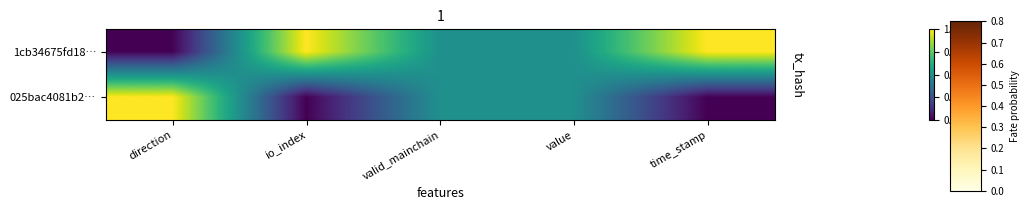

List the series in order of their peak value, highest first.

1cb34675fd18…, 025bac4081b2…